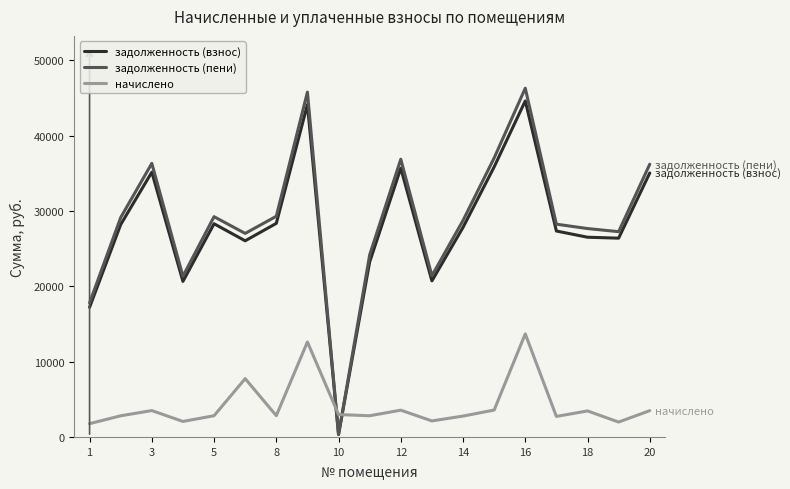

What is the greatest value displayed?

46284.7